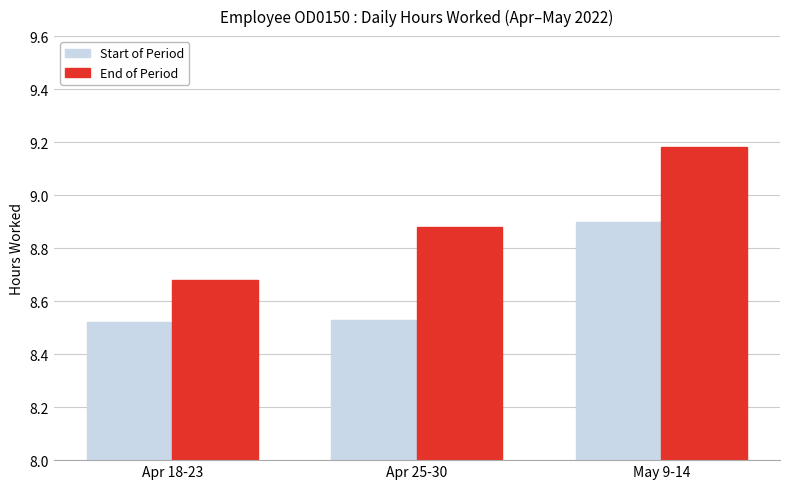

At which label does End of Period reach its minimum?

Apr 18-23